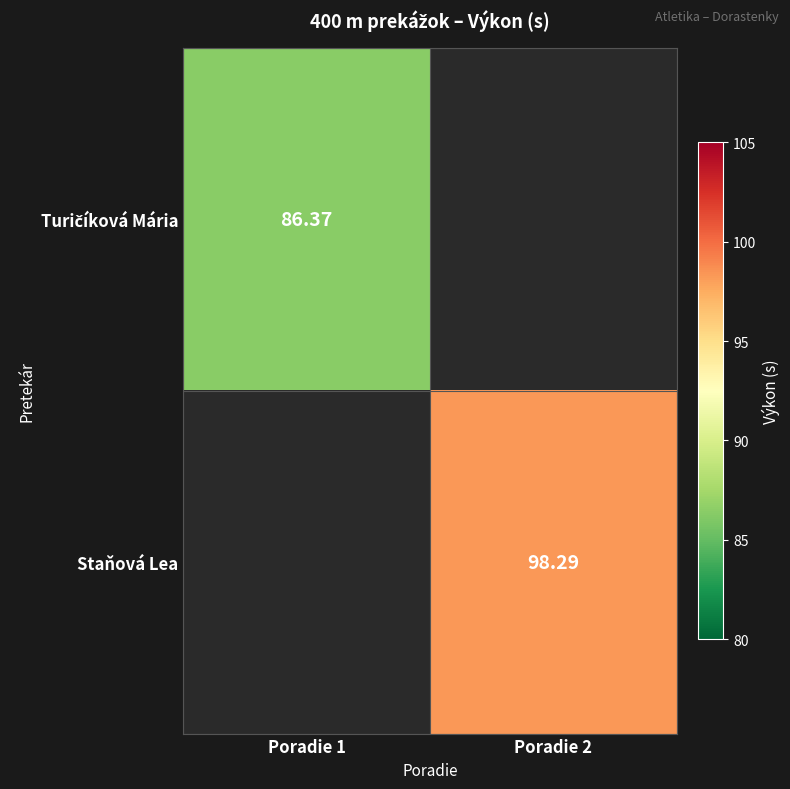

Count the number of categories in the chart.

2